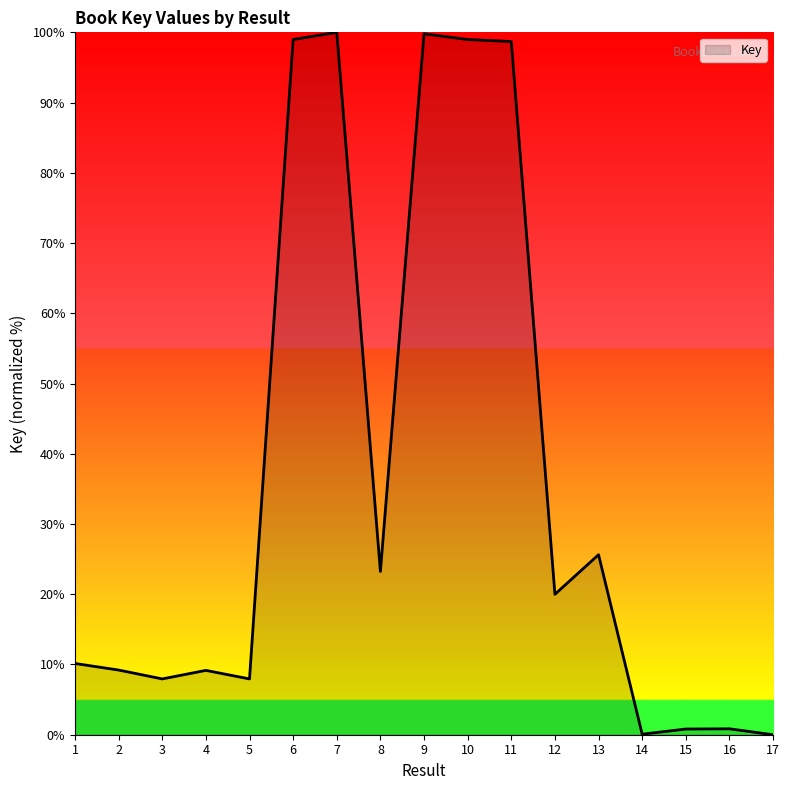

How many lines are shown in the chart?

1